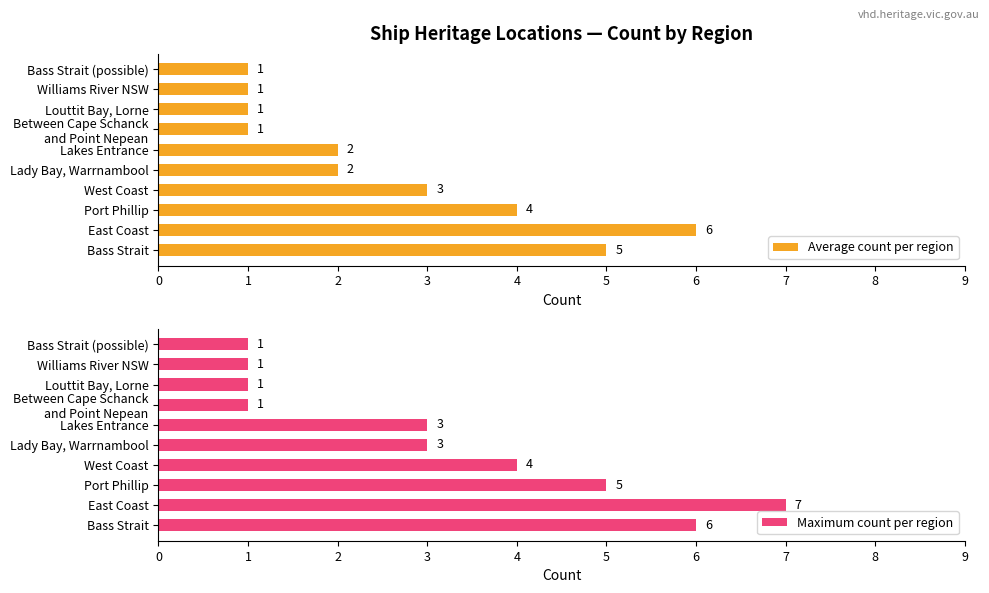

What is the difference between the maximum and minimum values in the Average count per region series?

5